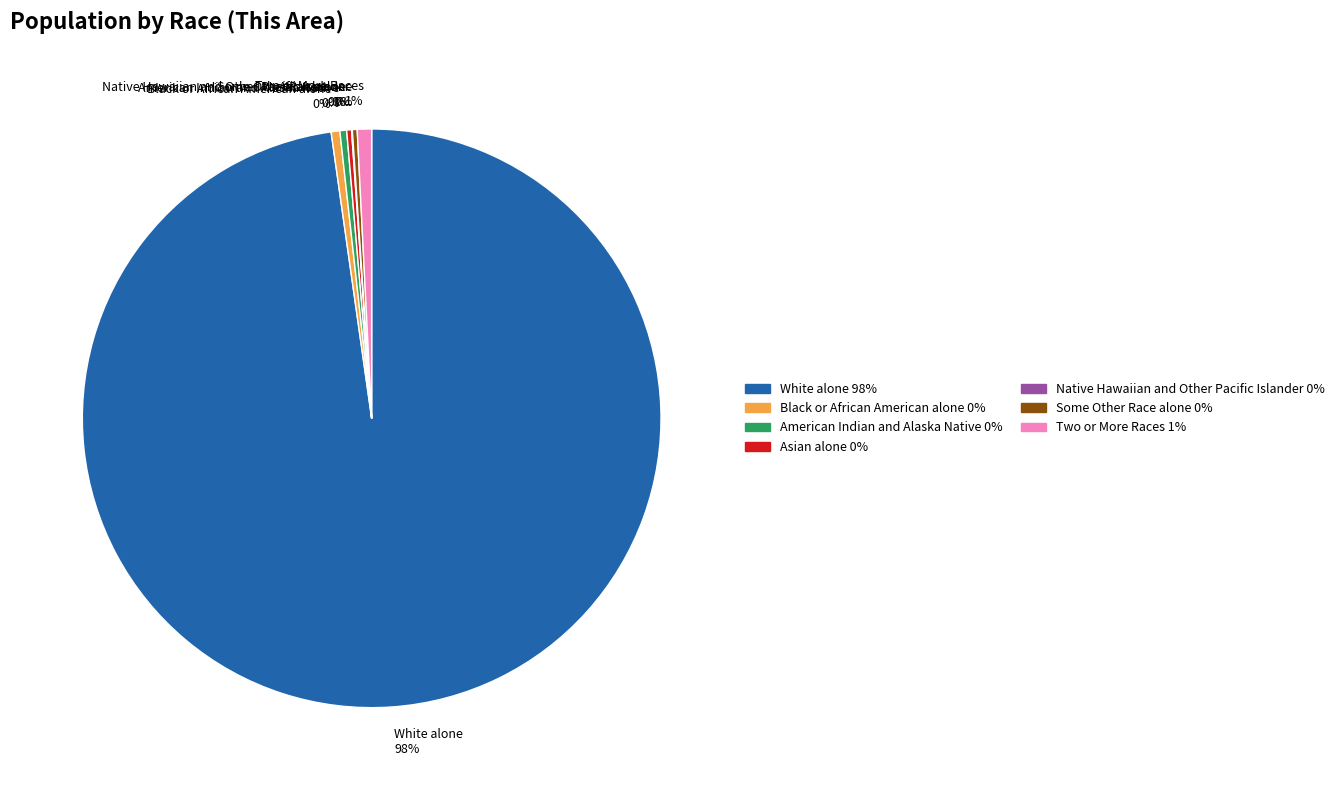

Which slice represents more than half of the pie?

White alone